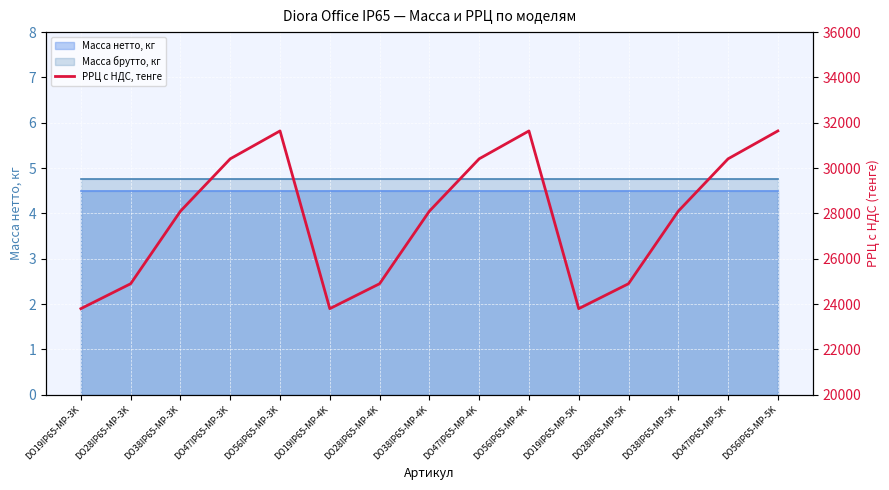

Reading right to left, what are all the values shown in this chart?

31640	30410	28100	24900	23800	31640	30410	28100	24900	23800	31640	30410	28100	24900	23800